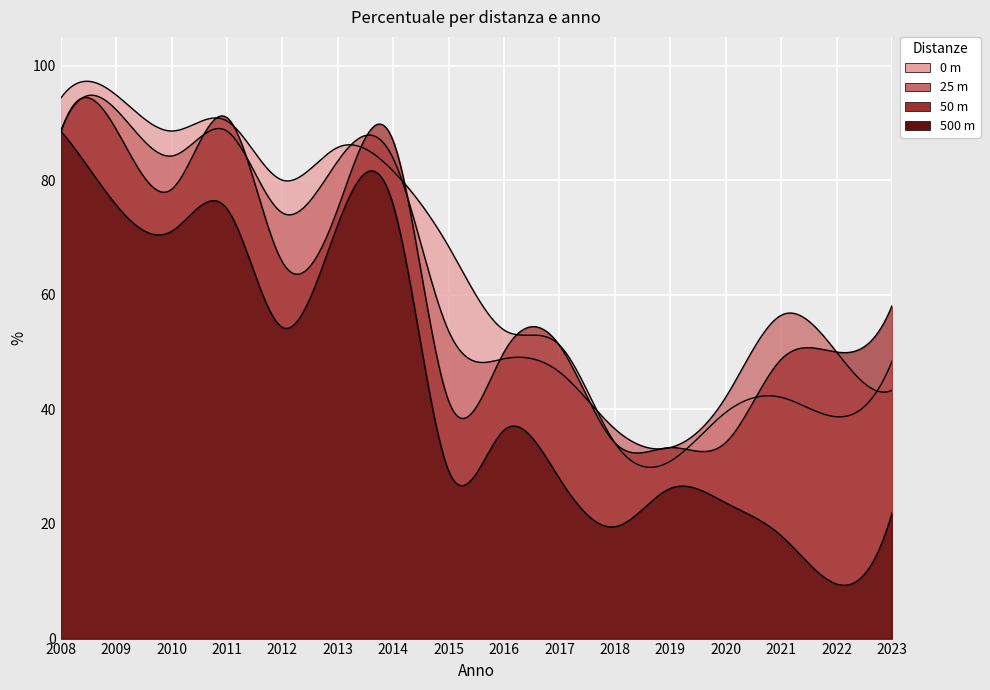

At which category does the chart reach its minimum across all series?

2022